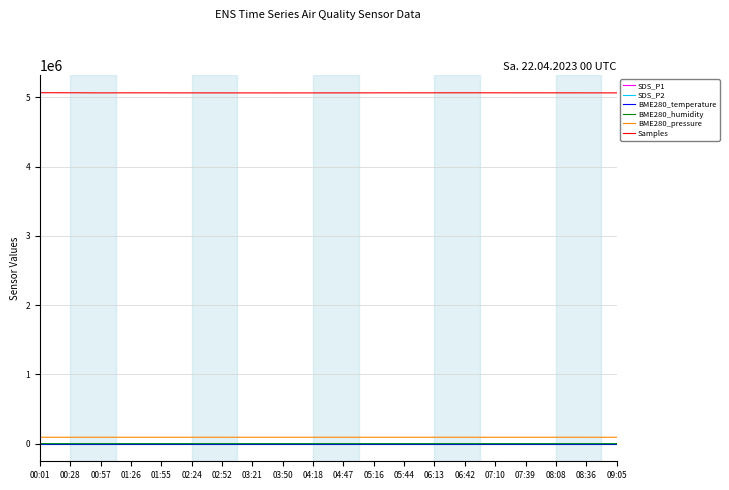

How many lines are shown in the chart?

6